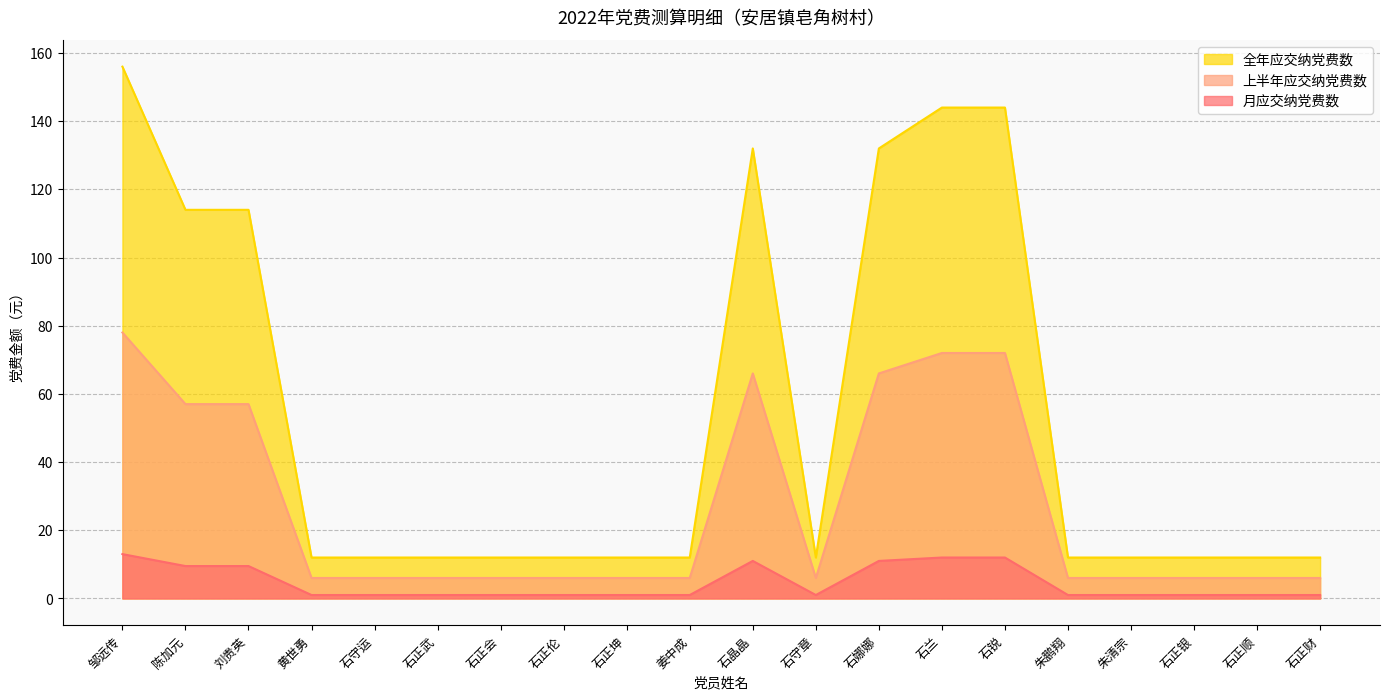

What value does the 全年应交纳党费数 series have at 刘贵英?

114.0